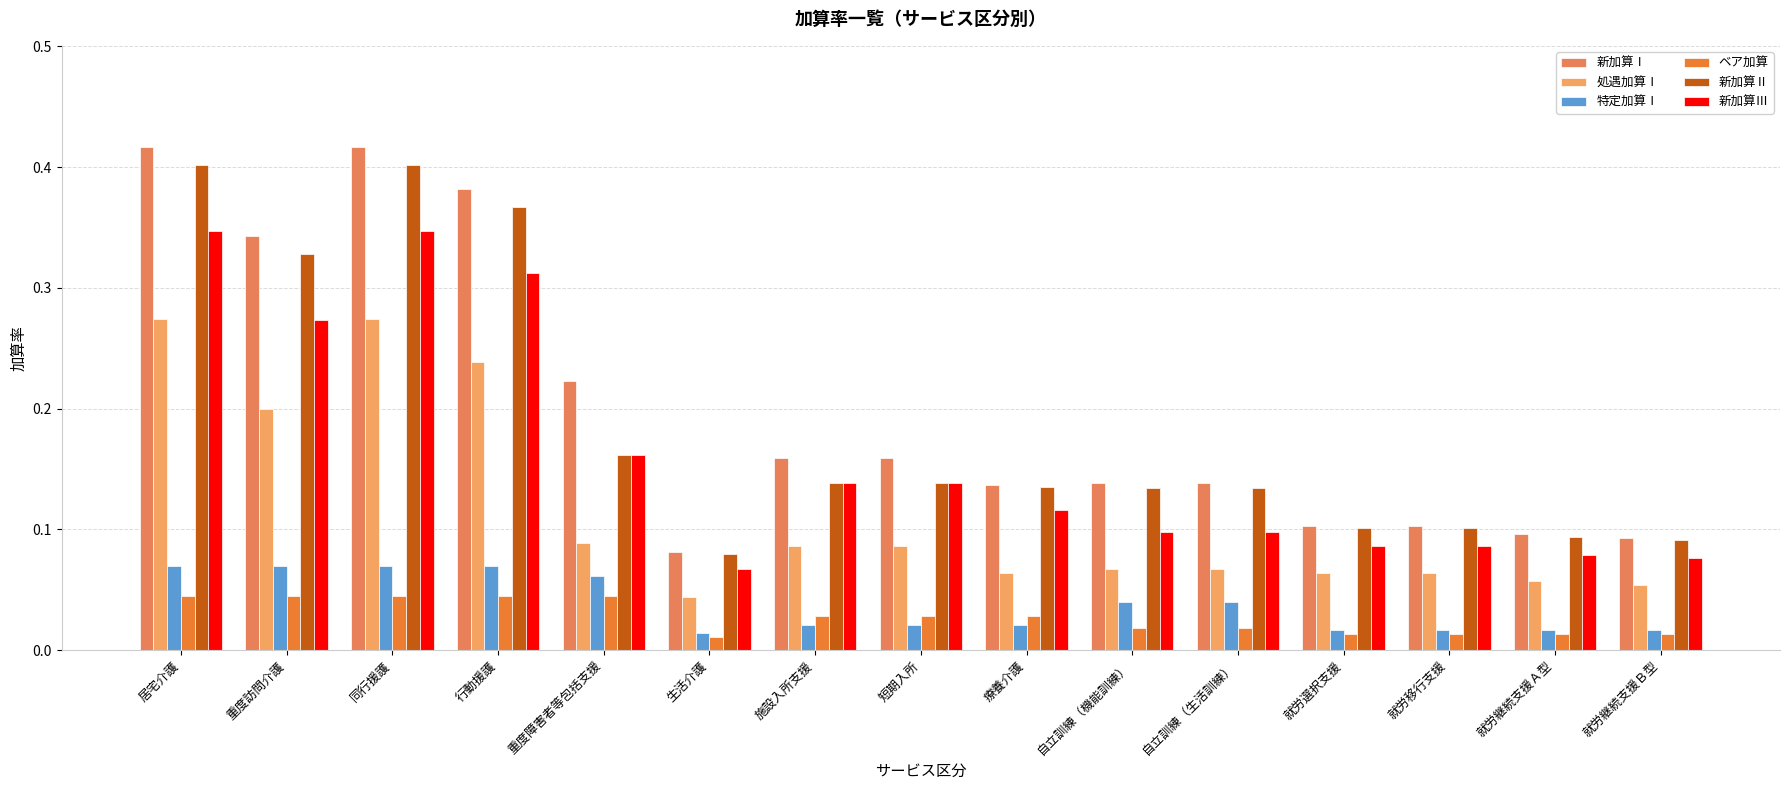

Which series has the largest range (max minus min)?

新加算Ⅰ